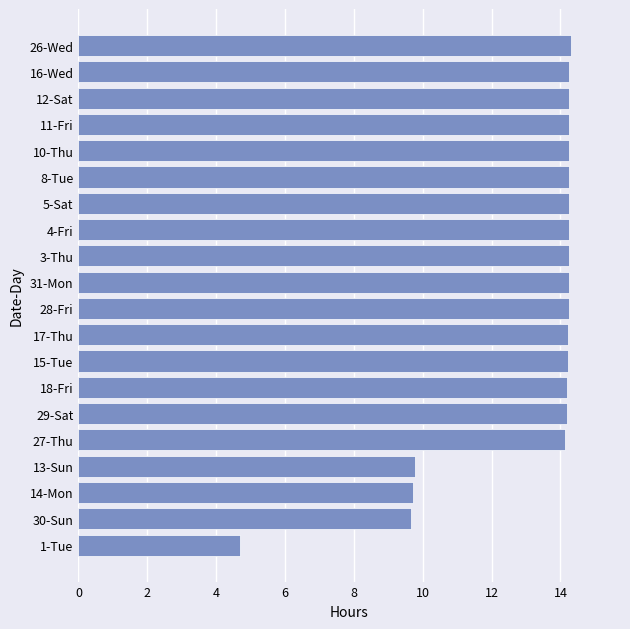

What is the minimum value shown in the chart?

4.7